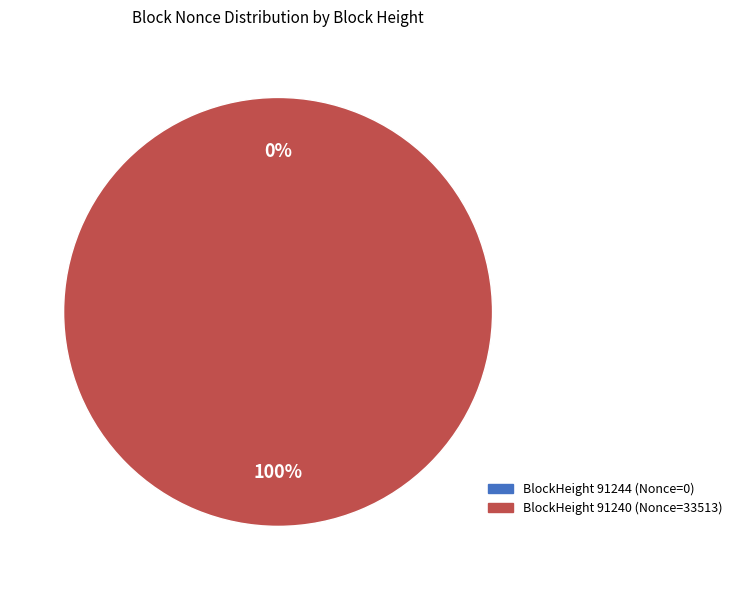

Is there any slice that represents more than half of the pie?

Yes